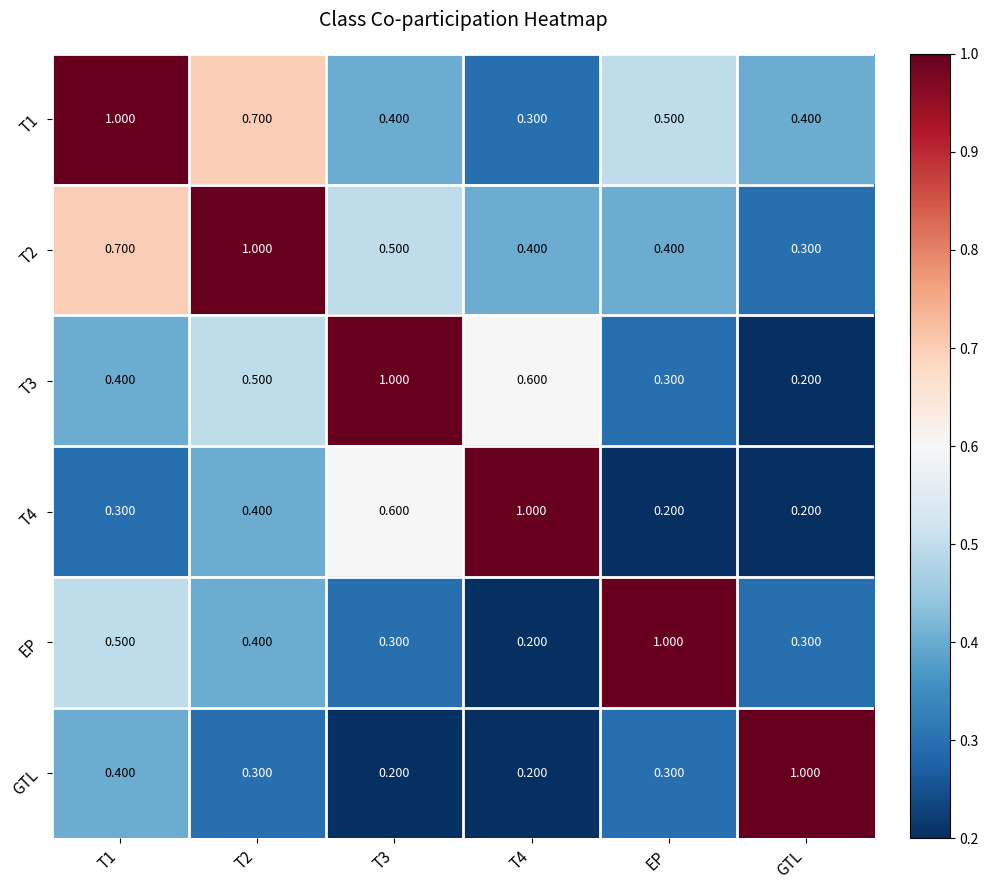

Rank the series at EP from highest to lowest value.

EP, T1, T2, T3, GTL, T4